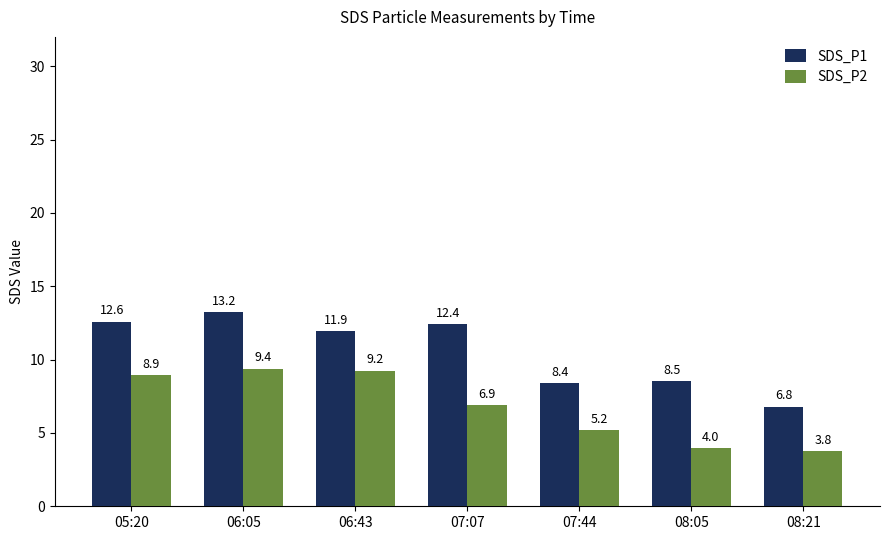

Is the value of SDS_P2 at 06:05 greater than the value of SDS_P1 at 06:05?

No